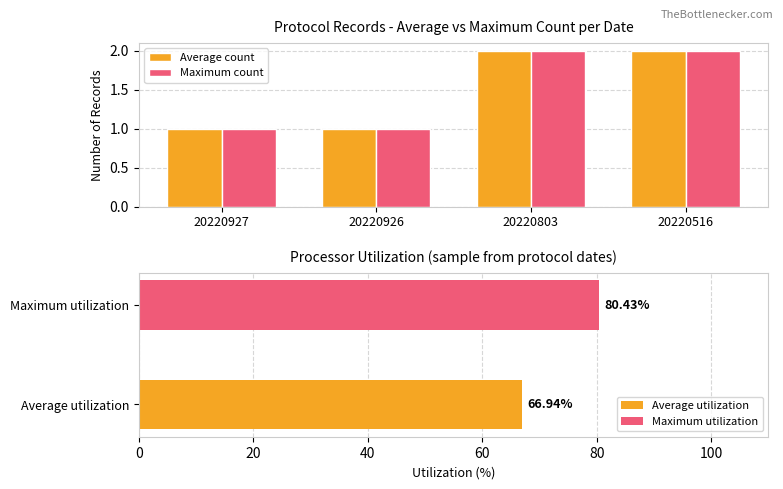

How many Average count values are between 1 and 2?

4